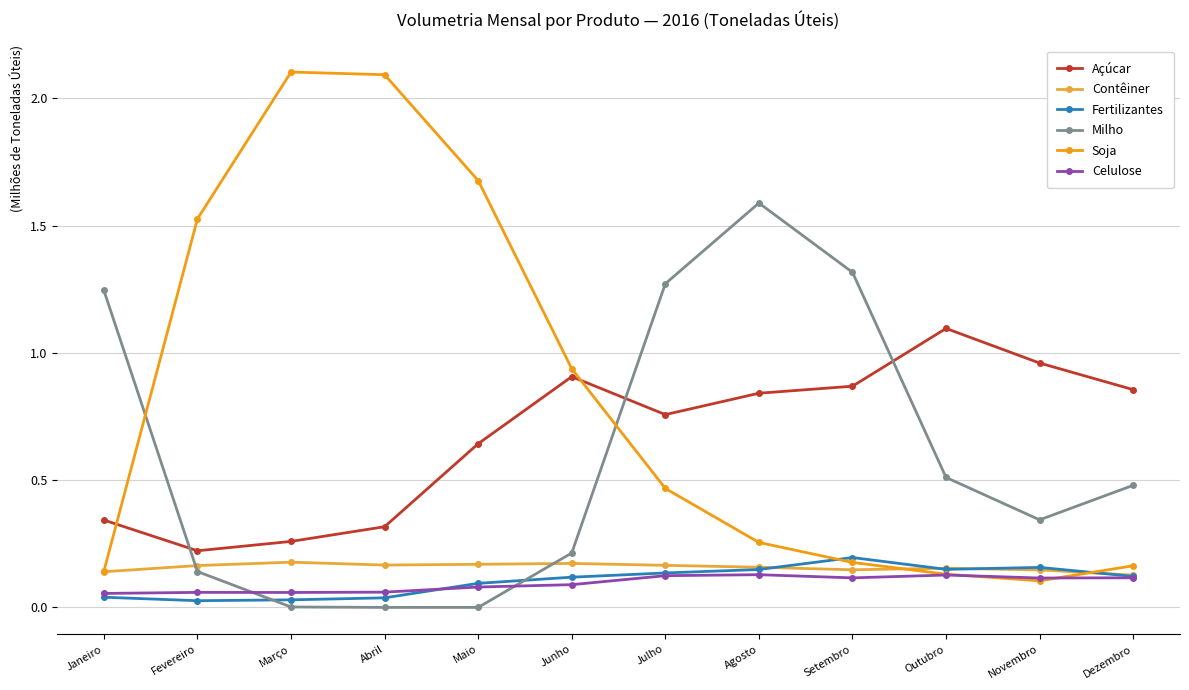

Where is Soja nearest to the value 1?

Junho